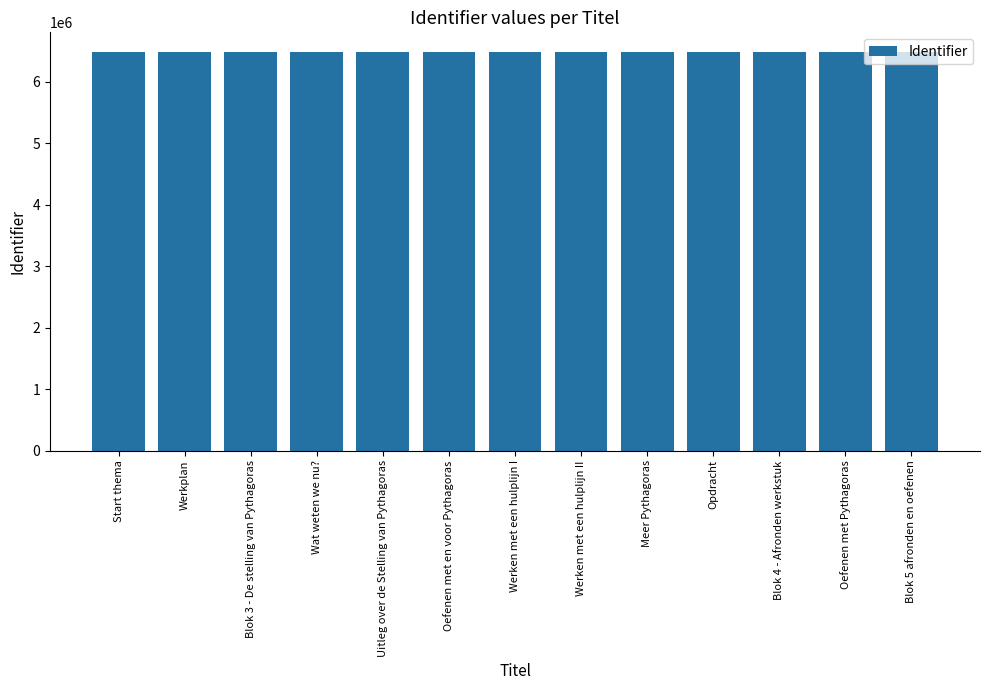

What is the label of the 3rd bar from the right?

Blok 4 - Afronden werkstuk